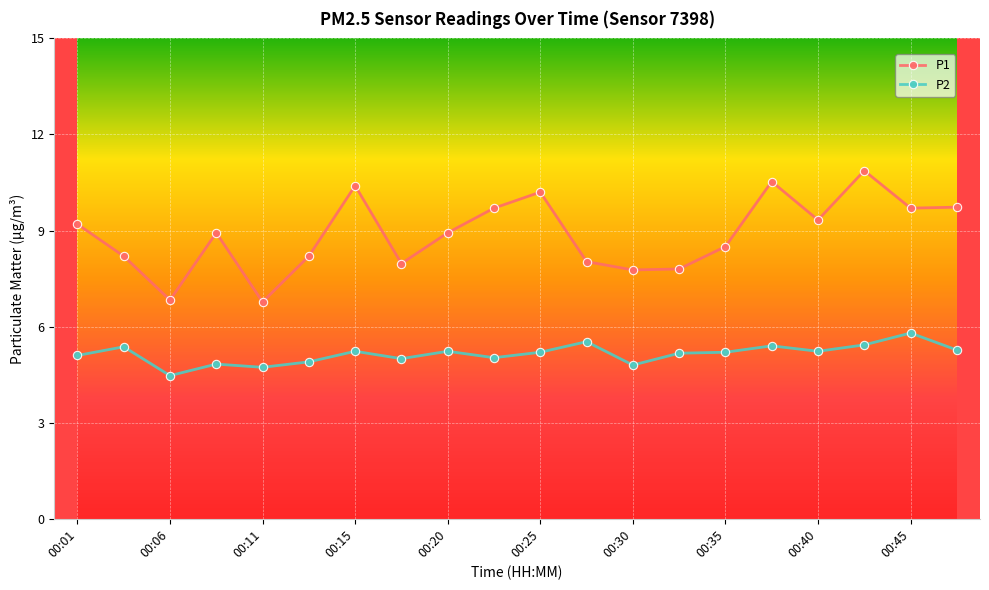

Which series has the largest range (max minus min)?

P1